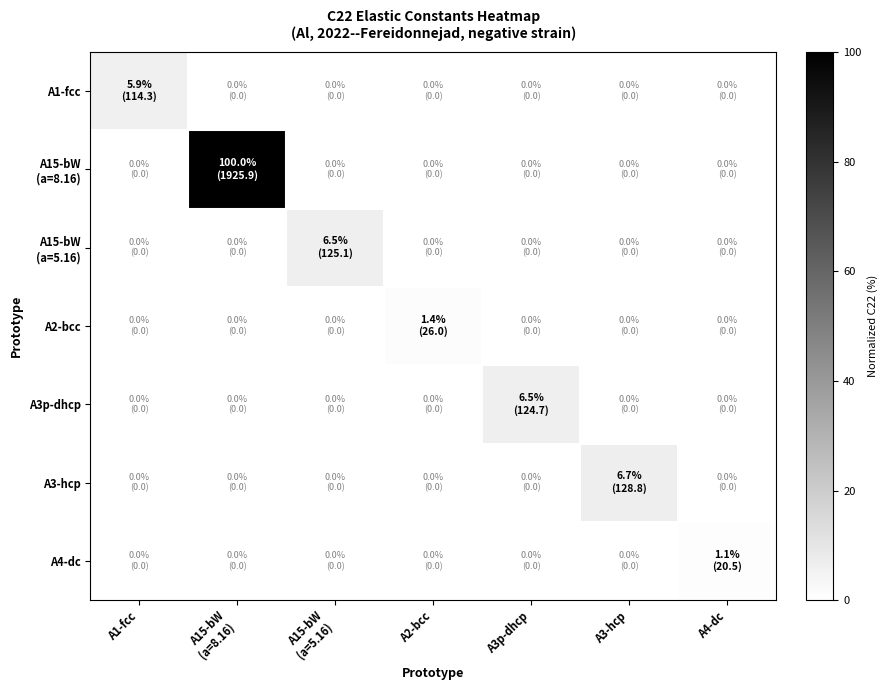

What is the total value across all series at A3-hcp?

6.7